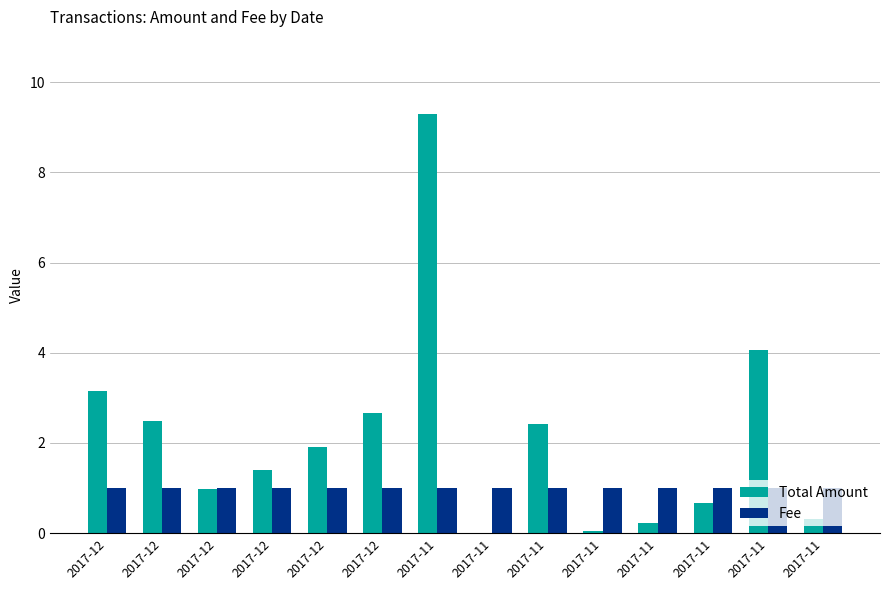

Where does the Total Amount series first go above 1?

2017-12